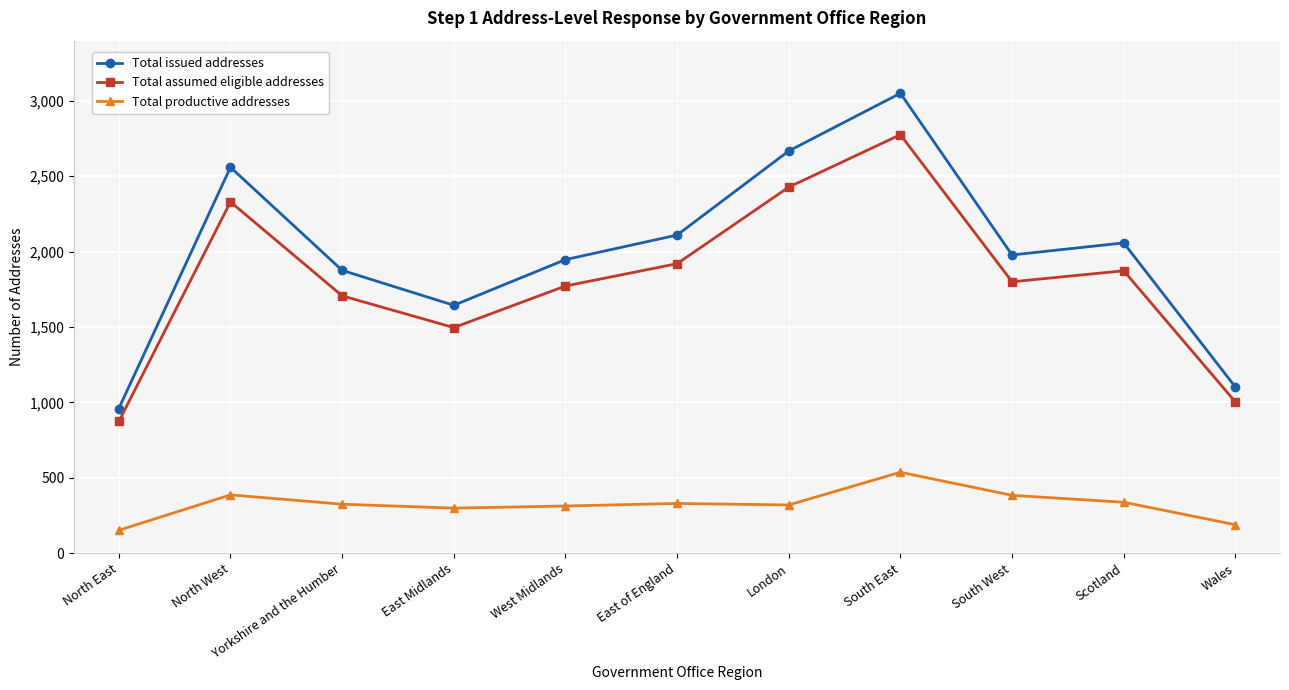

True or false: Total productive addresses and Total issued addresses intersect in this chart.

False